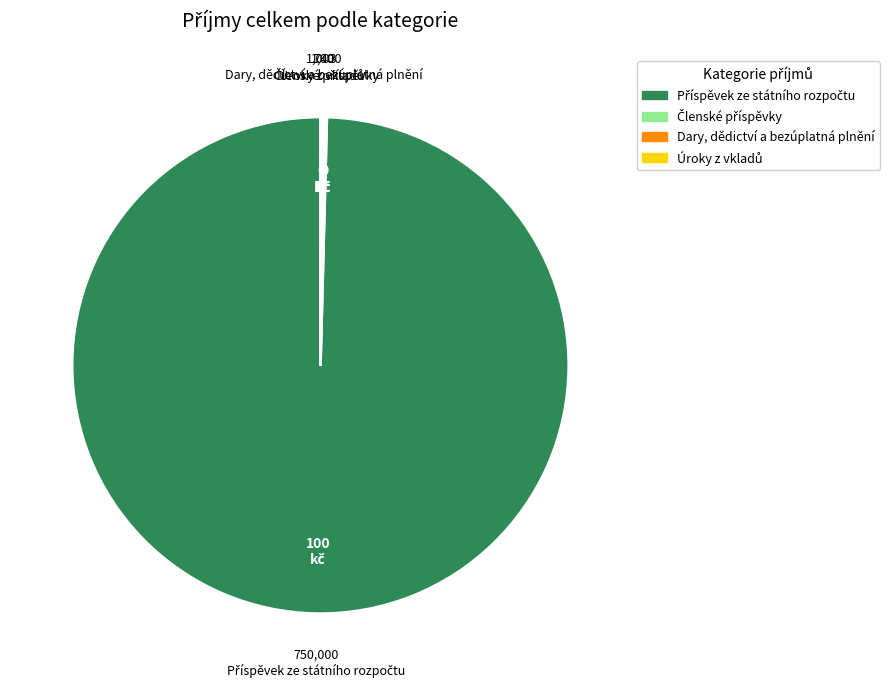

Is there any slice that represents more than half of the pie?

Yes